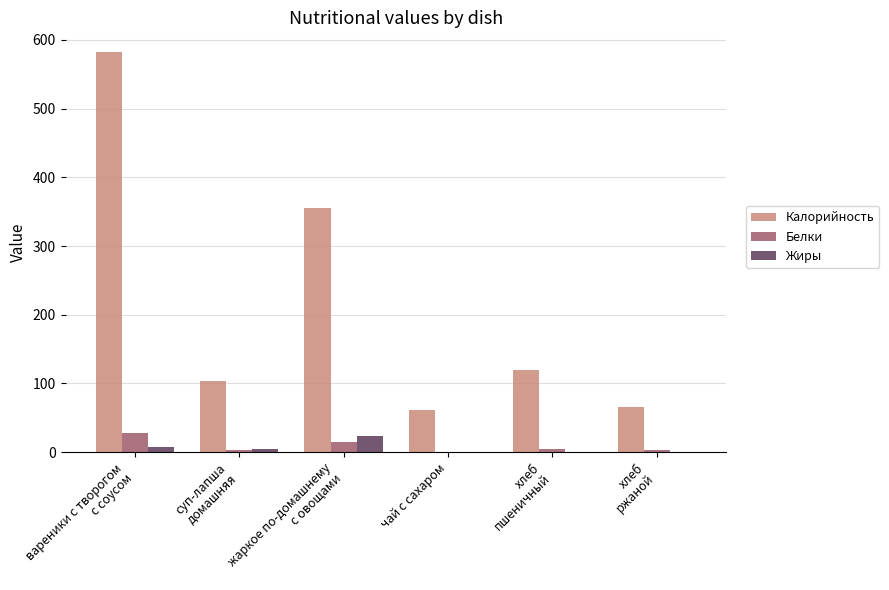

Which series has the largest total across all categories?

Калорийность